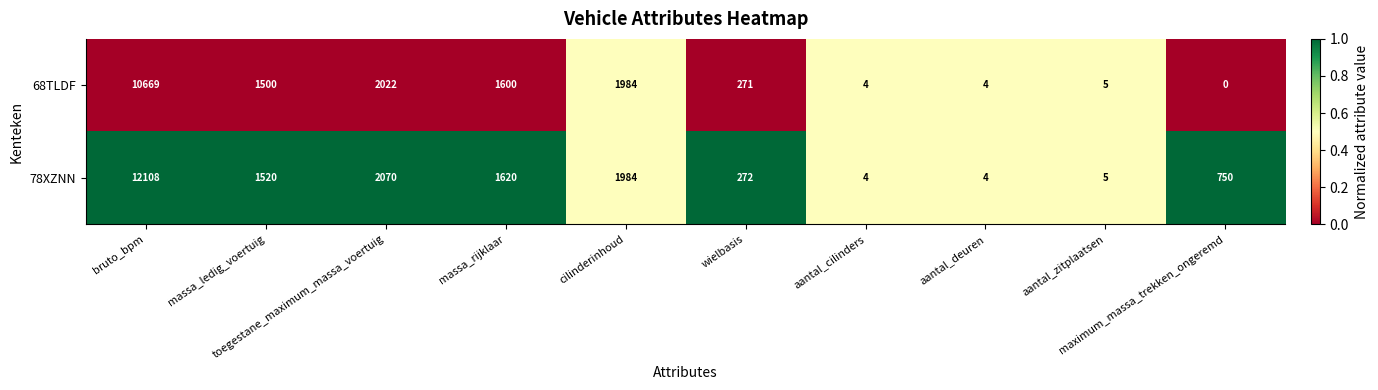

Rank the series by their maximum value, from lowest to highest.

68TLDF, 78XZNN